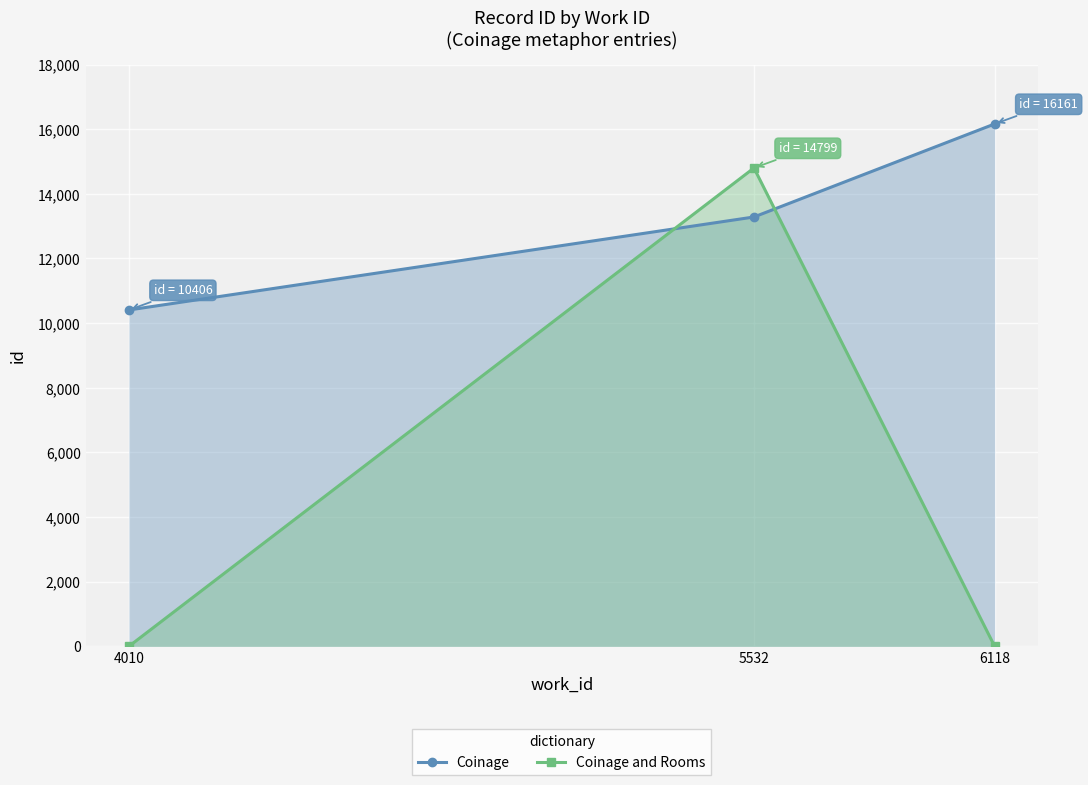

The value of Coinage at 4010 is 4506. True or false?

False